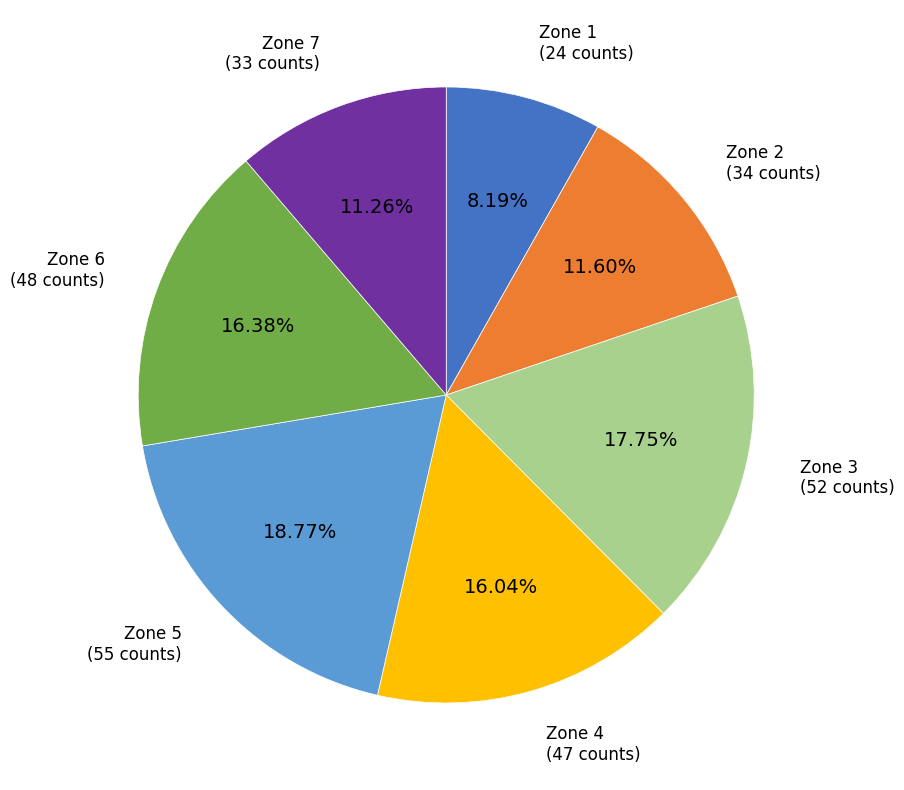

Which category has the smallest portion of the pie?

Zone 1